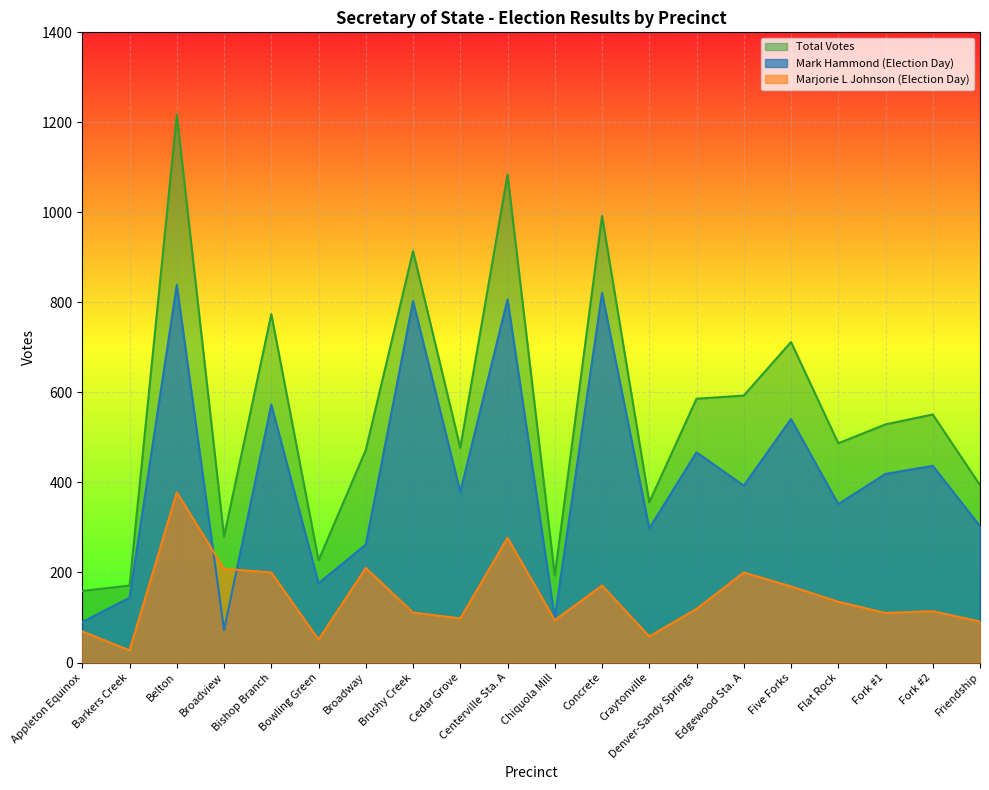

What position from the left is Cedar Grove?

9